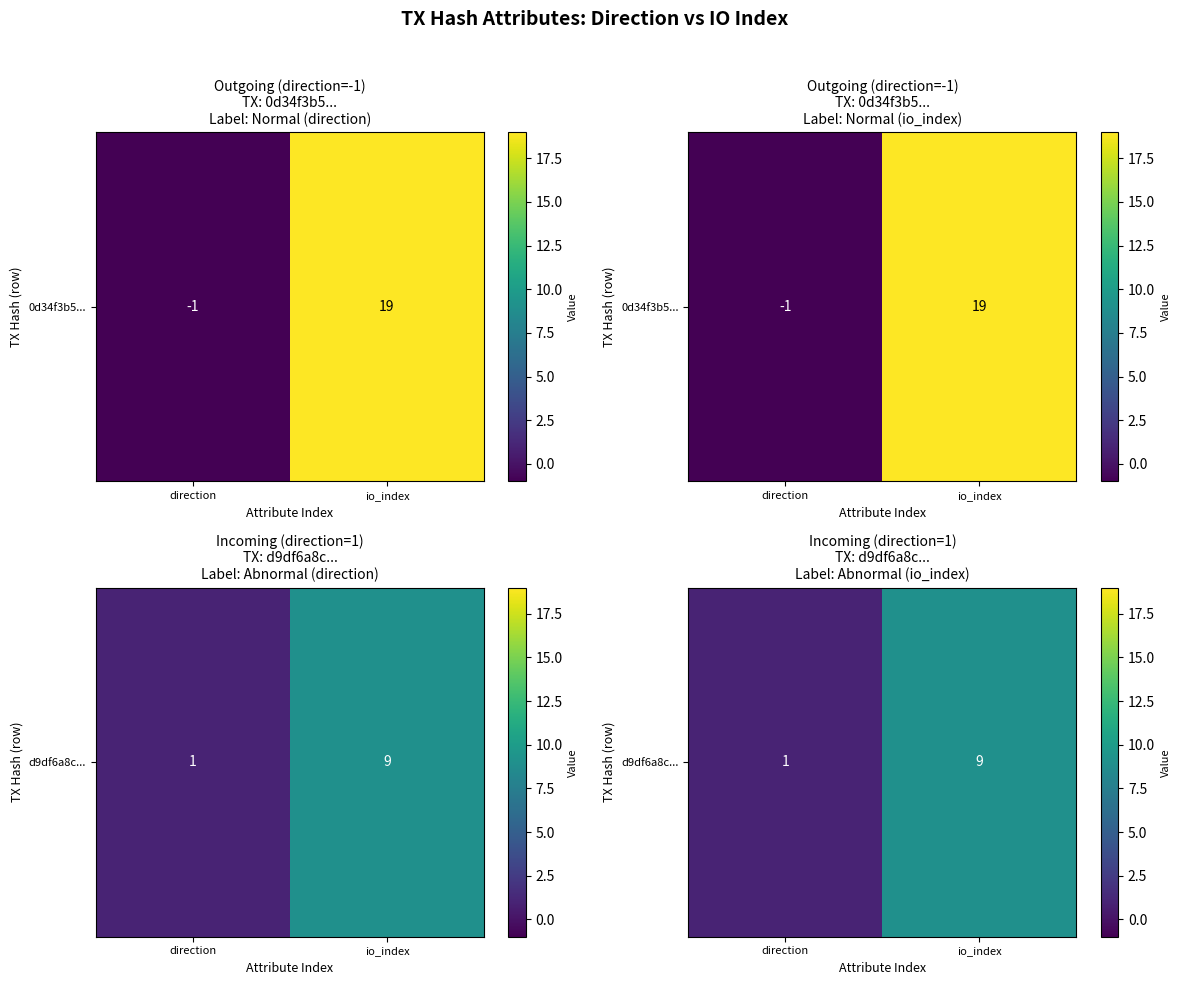

What is the change in value from direction to io_index?

+8